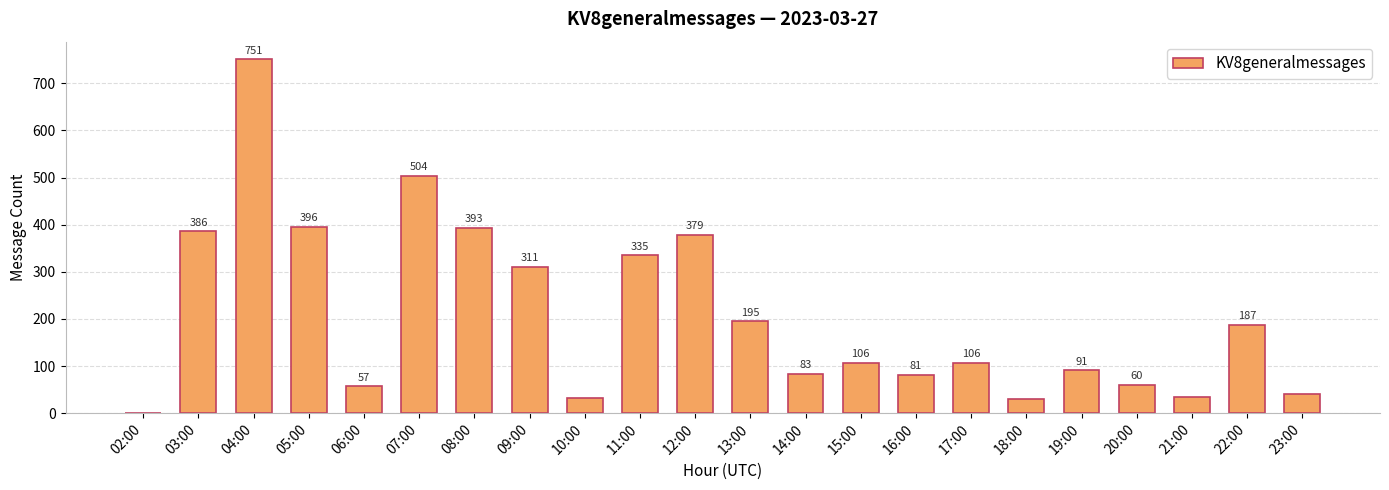

True or false: the data shows 195 at 13:00.

True